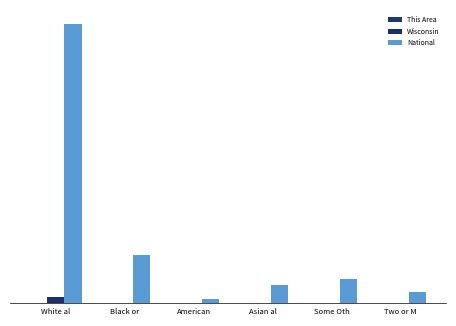

Are the bars grouped side by side (vs. stacked)?

Yes